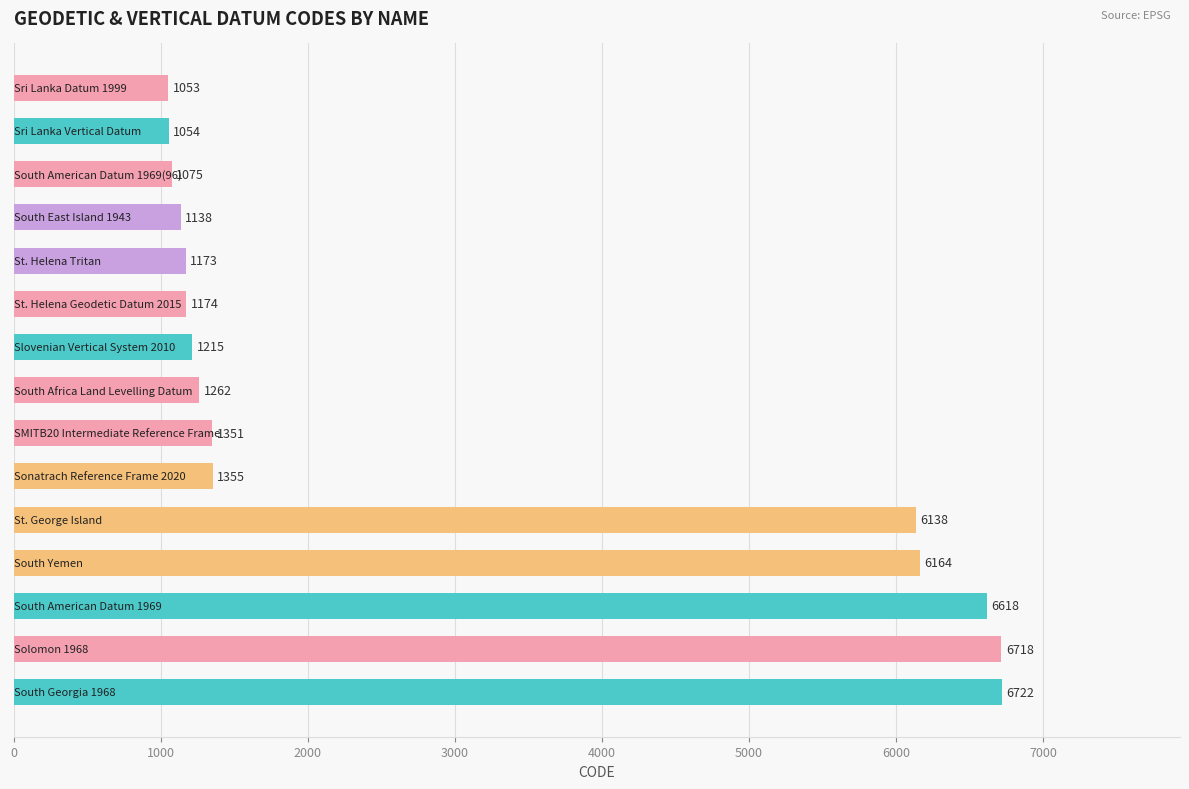

What is the greatest value displayed?

6722